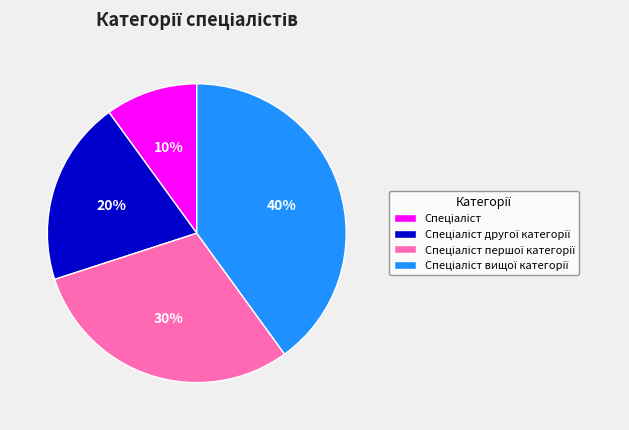

To the nearest percent, what is the difference between the largest and smallest slice percentages?

30%